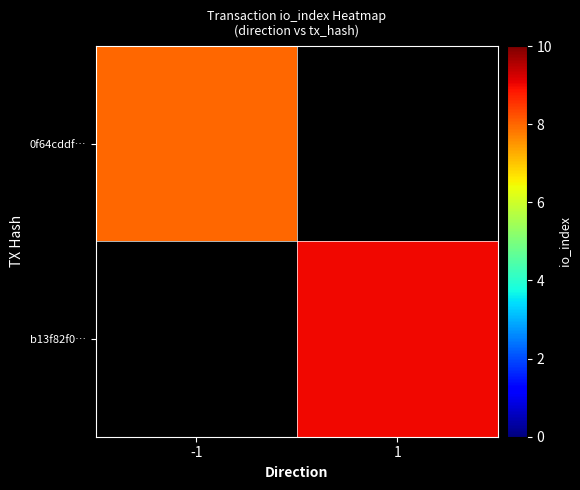

Which has a higher value, -1 or 1?

1